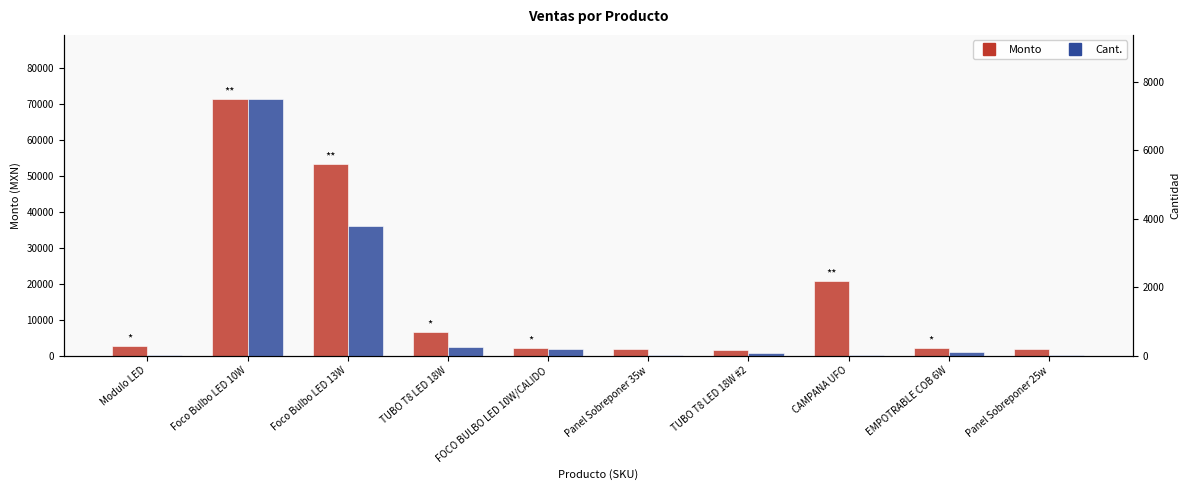

What is the average value of the Monto series?

16415